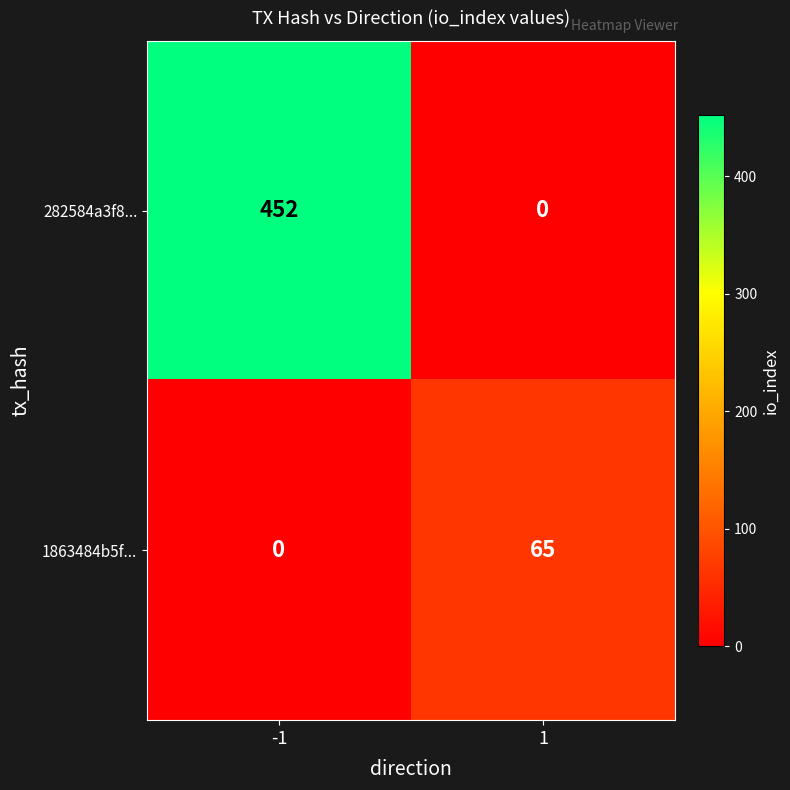

At -1, list the series in order from largest to smallest.

282584a3f8..., 1863484b5f...